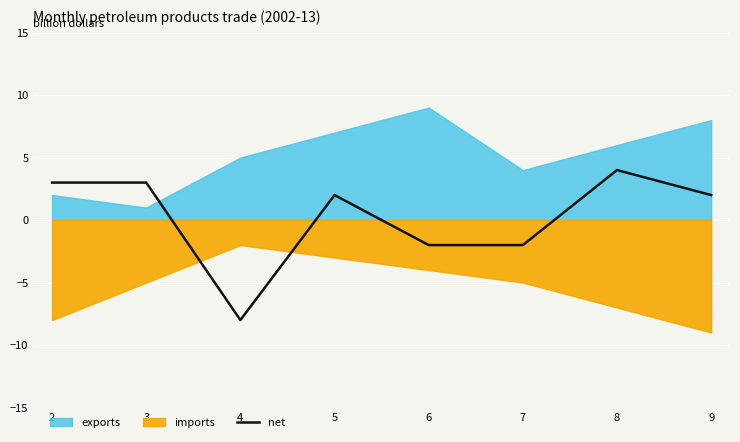

True or false: net has a value of 4 at 8.

True